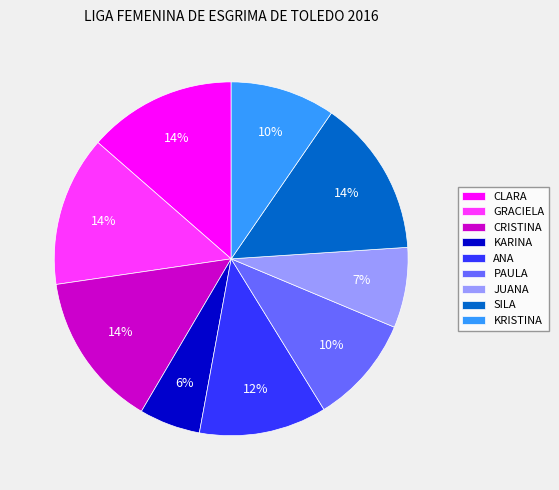

To the nearest percent, what percentage of the pie is PAULA?

10%